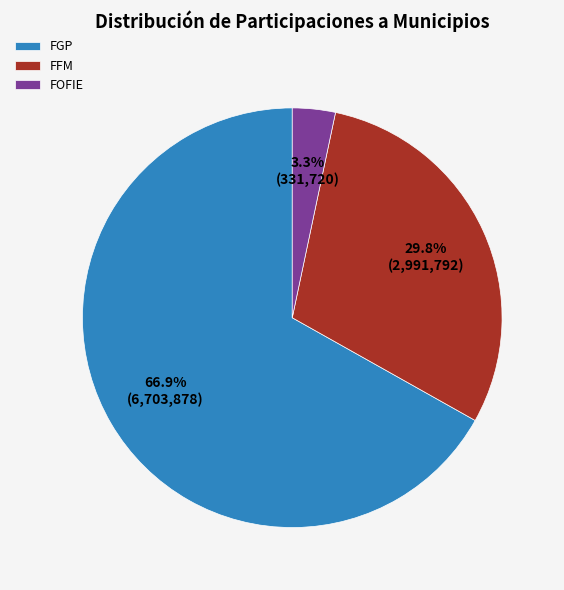

Rank the categories by value from highest to lowest.

FGP, FFM, FOFIE